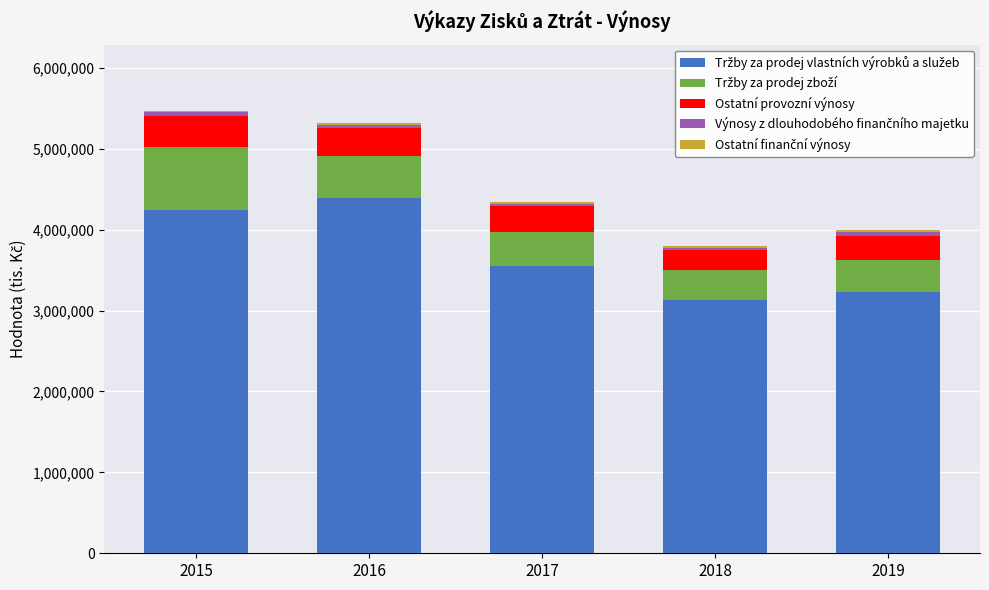

What is the difference between the Výnosy z dlouhodobého finančního majetku values at 2015 and 2019?

5641